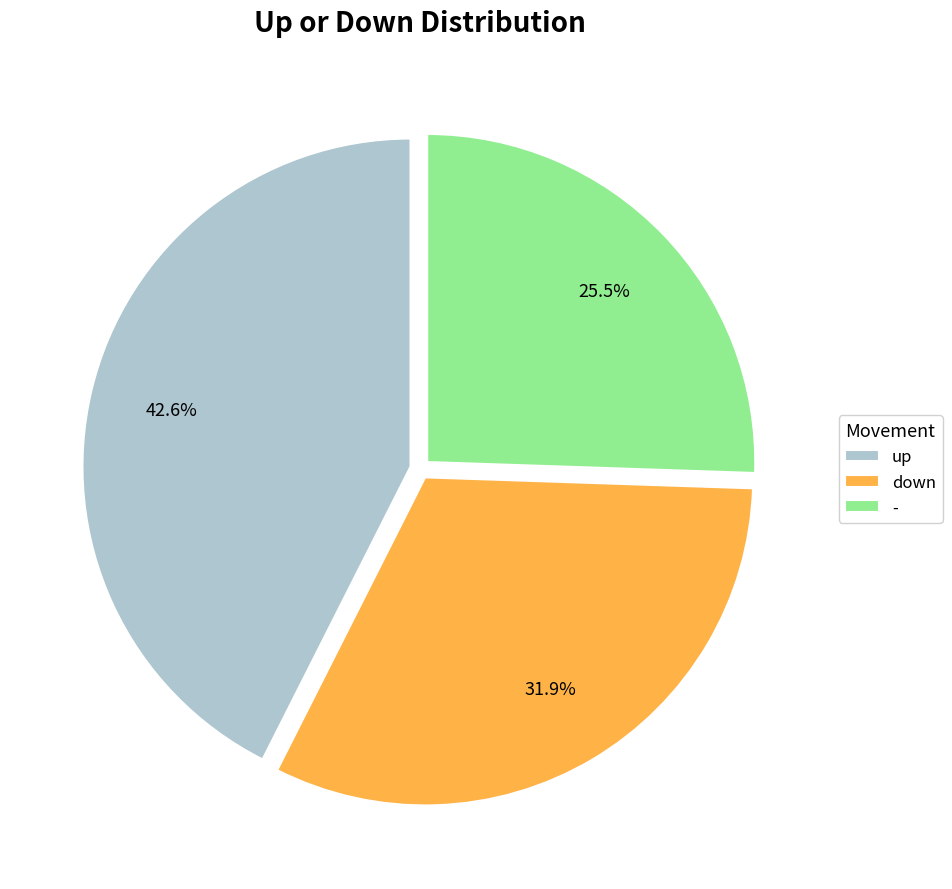

Between up and -, which is larger?

up